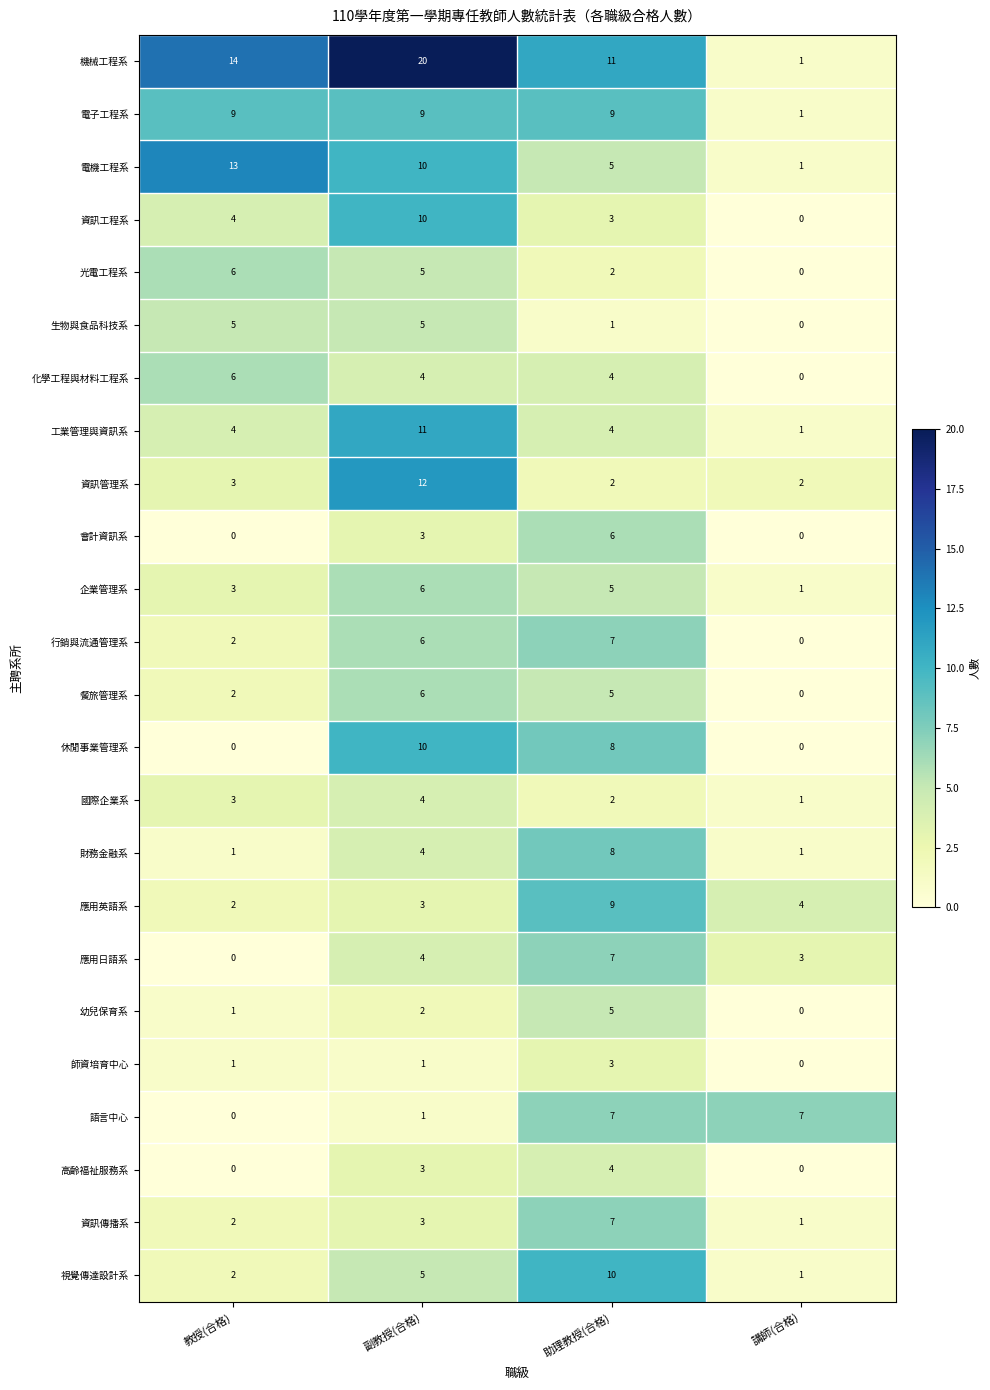

List the labels in order of 國際企業系 value, smallest first.

講師(合格), 助理教授(合格), 教授(合格), 副教授(合格)